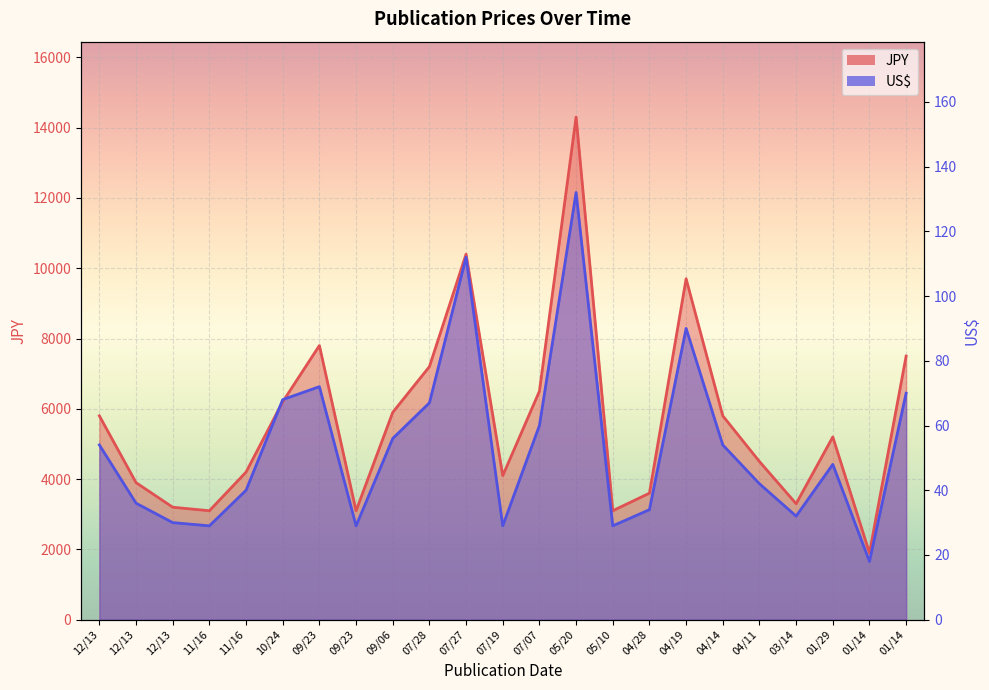

What is the difference between the highest and lowest values at 07/27?

86.7